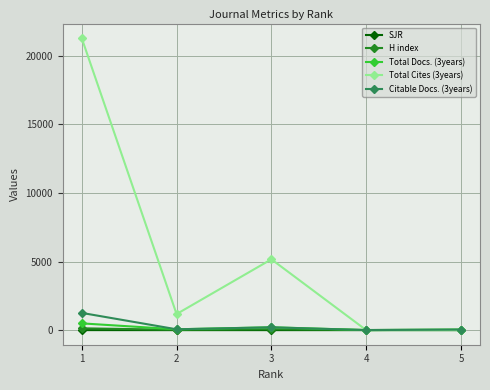

What are all the series names shown in the legend?

SJR, H index, Total Docs. (3years), Total Cites (3years), Citable Docs. (3years)